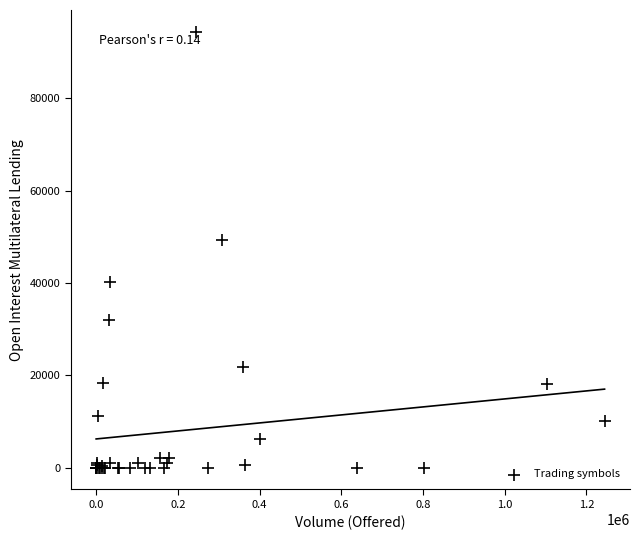

What Y value in the scatter plot is closest to 47182?

49353